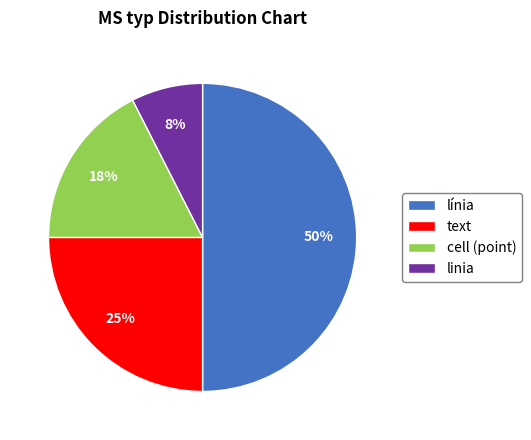

Approximately how many times larger is the value at cell (point) compared to text?

0.7